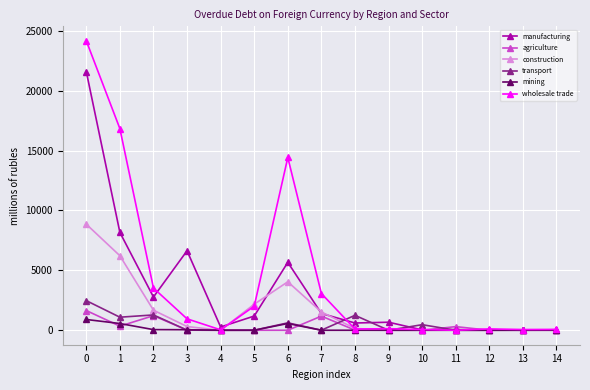

Is the value of agriculture at 4 greater than the value of construction at 1?

No